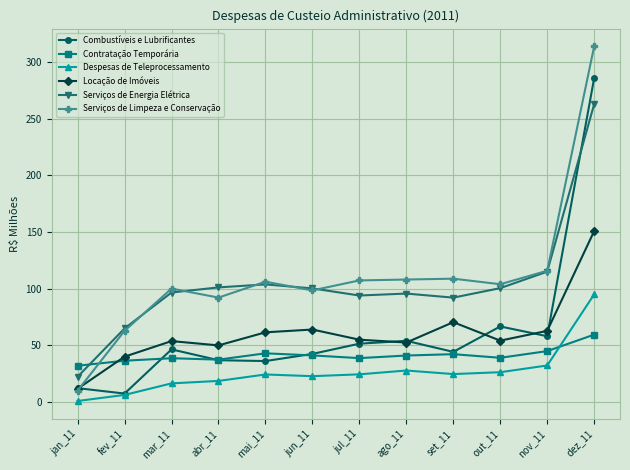

What is the difference between the second highest and minimum values in the Despesas de Teleprocessamento series?

31.4